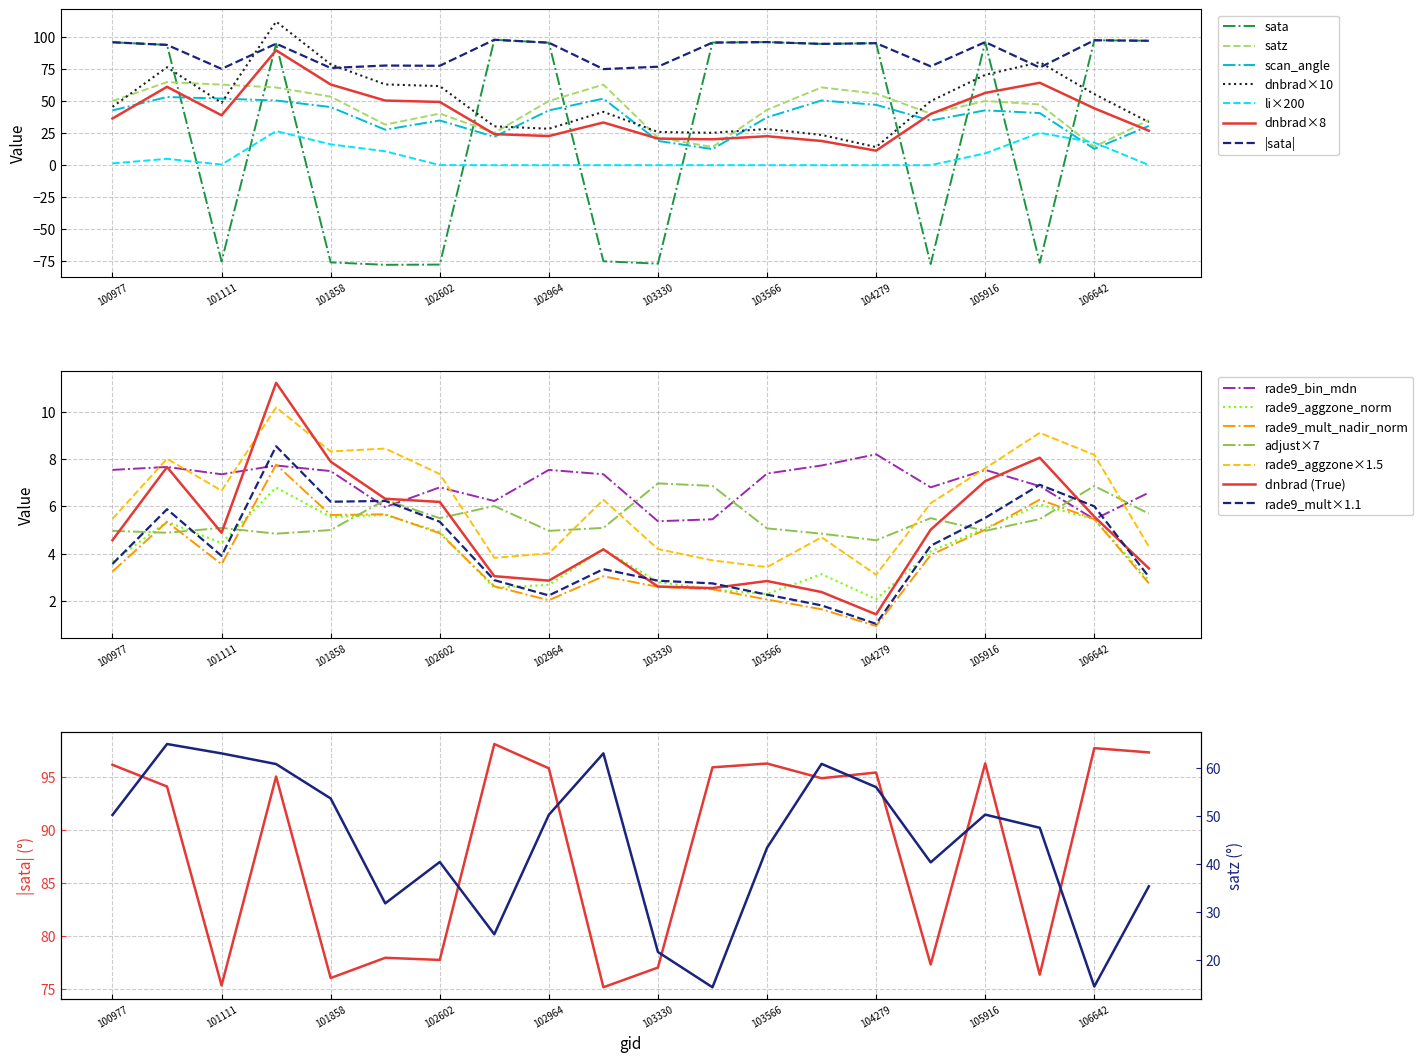

Between 103566 and 102602, which is larger?

102602